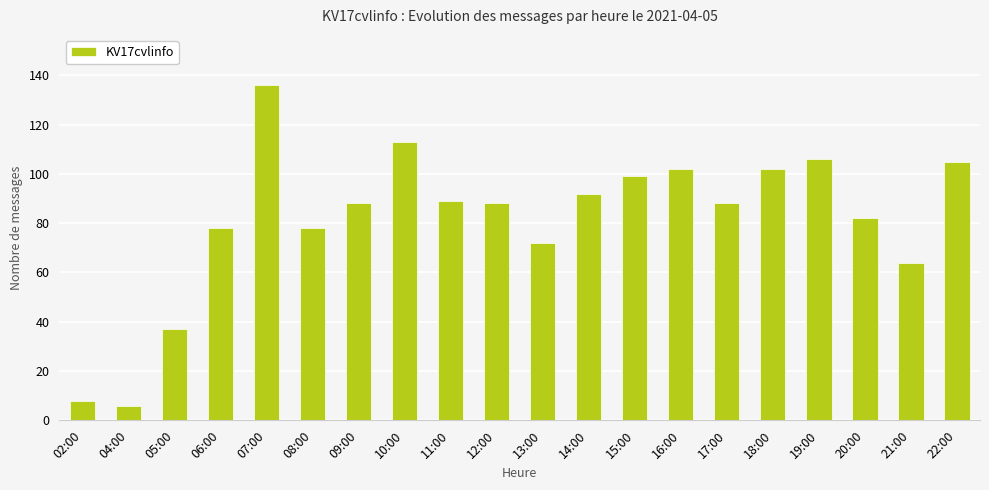

What is the label of the 17th bar from the left?

19:00